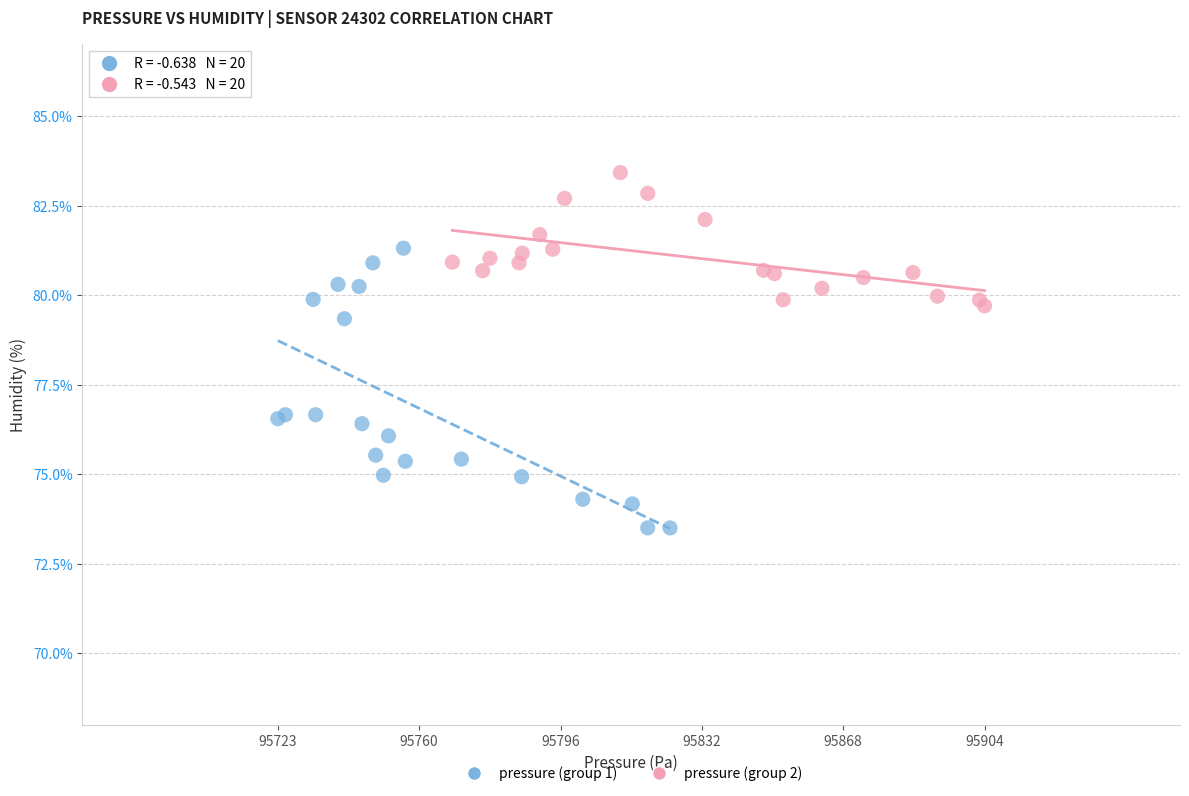

Which series has the largest Y range (max minus min)?

pressure (group 1)